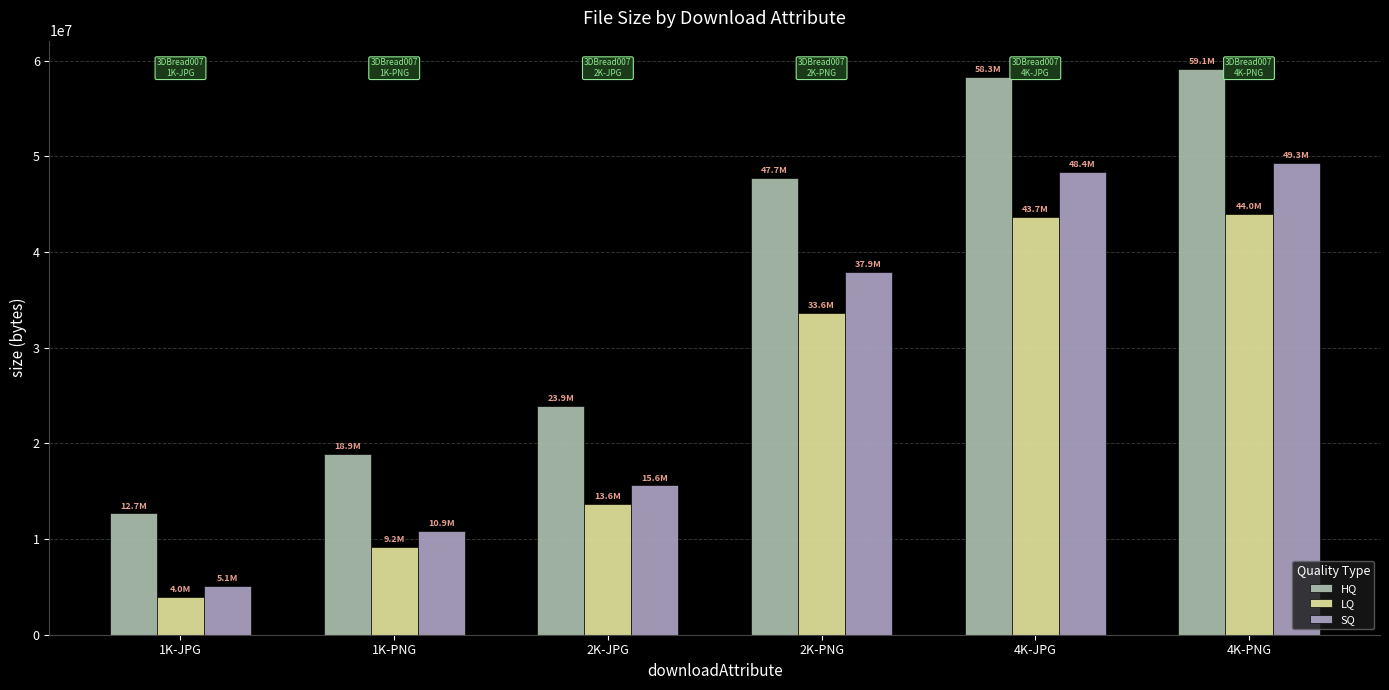

How many groups of bars are there?

6